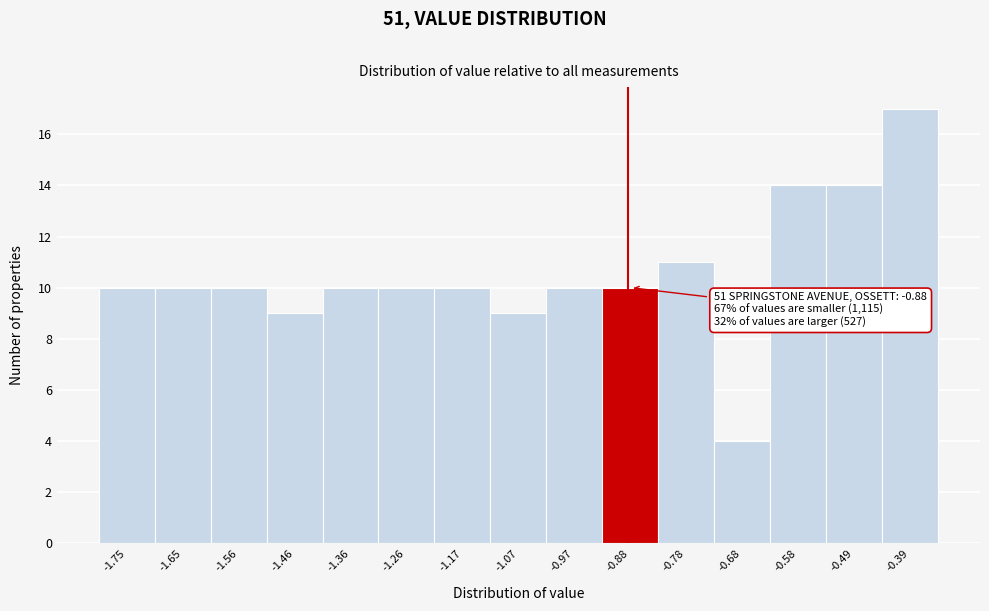

Which range on the x-axis has the tallest bar?

-0.44 to -0.34